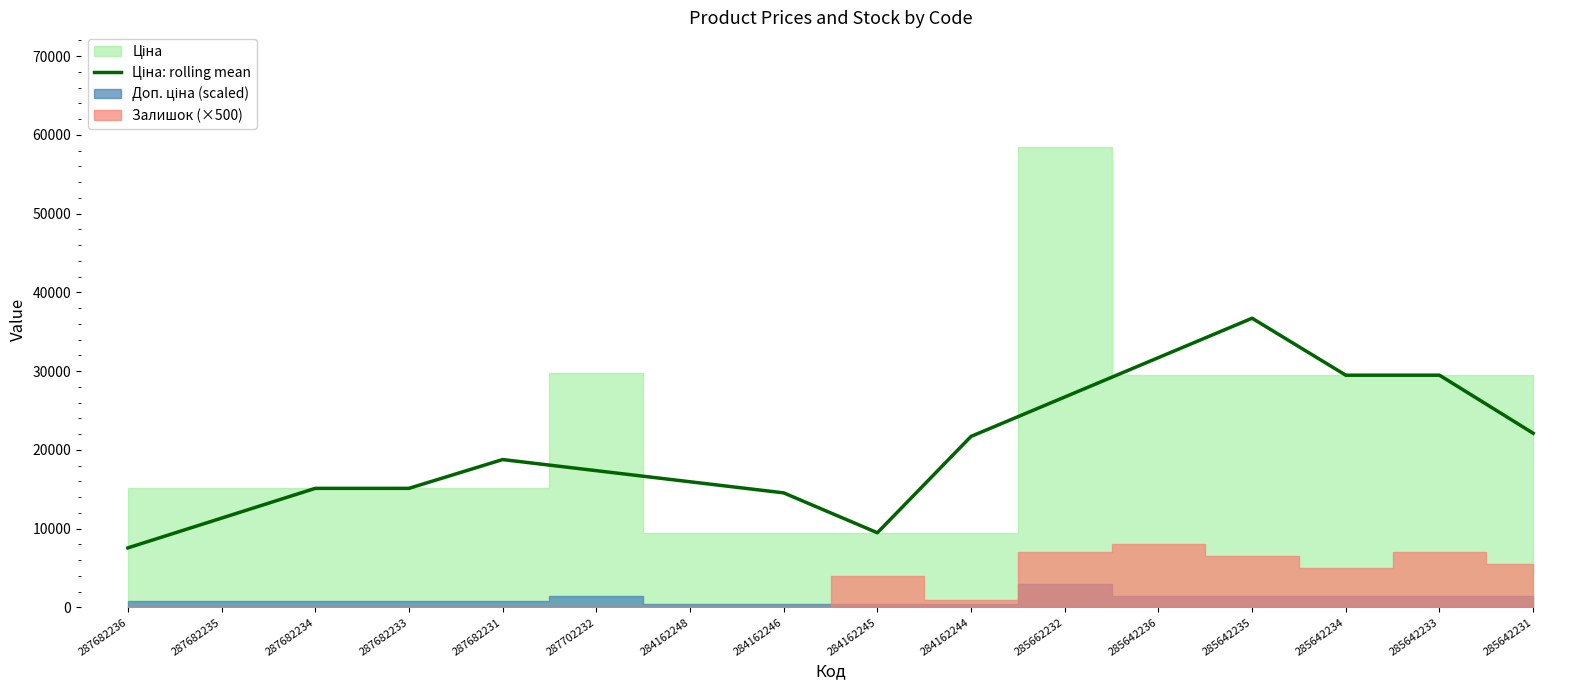

At which category does the chart reach its minimum across all series?

287682236